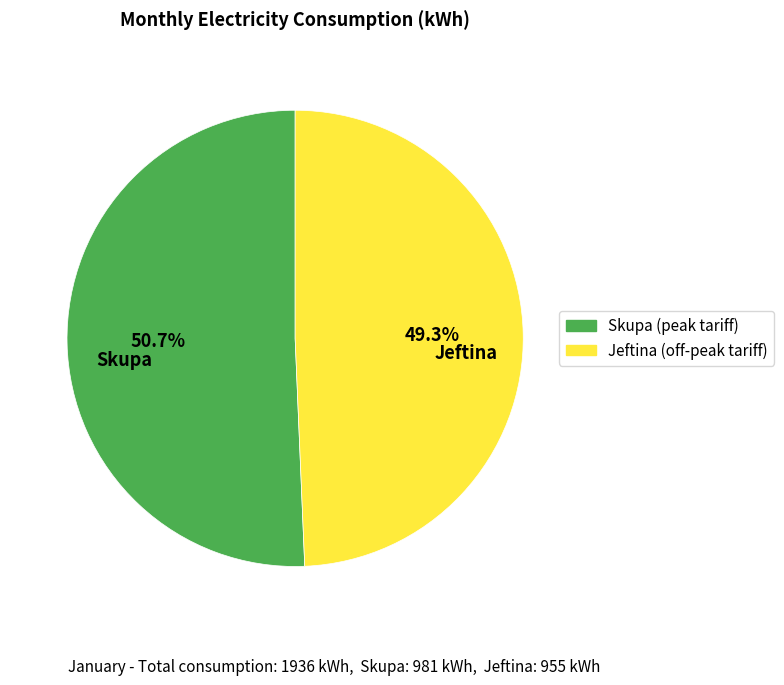

Which has a higher value, Skupa or Jeftina?

Skupa